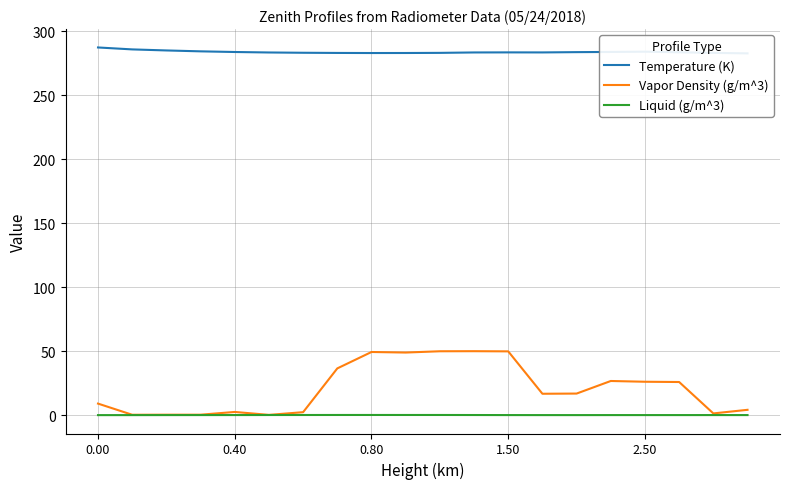

How many series are shown in this chart?

3